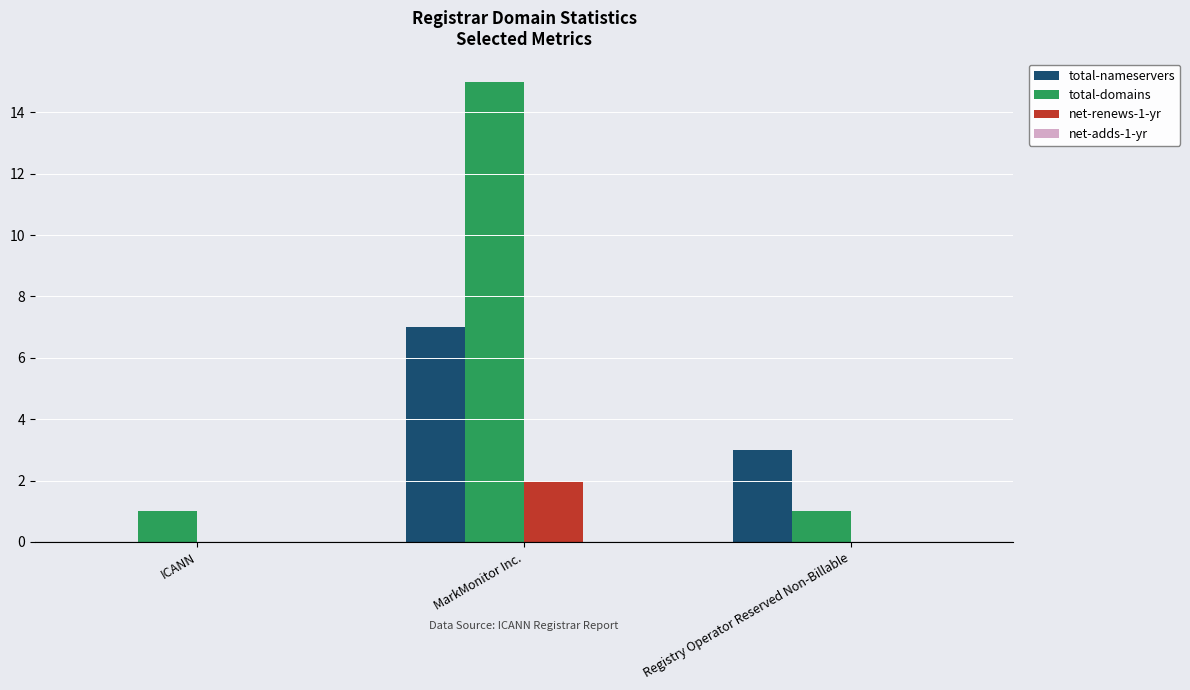

Which series changed the most between ICANN and MarkMonitor Inc.?

total-domains